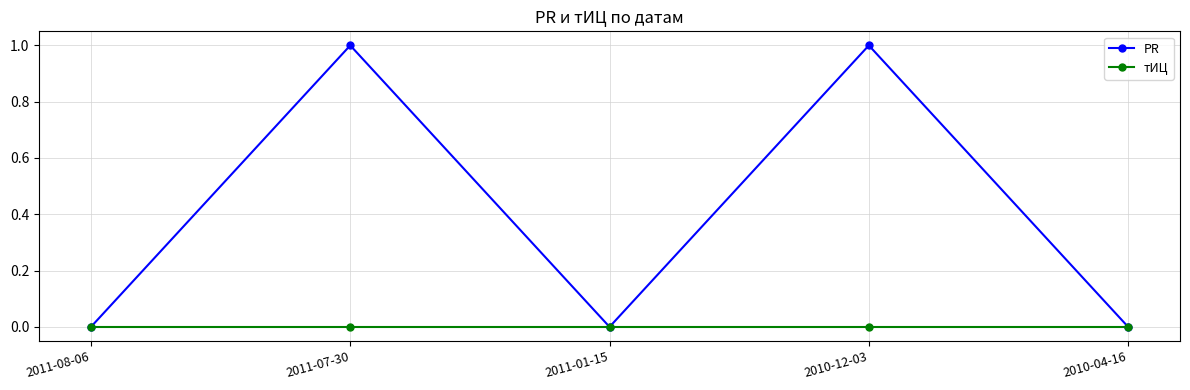

At which category does PR reach its first local valley?

2011-01-15